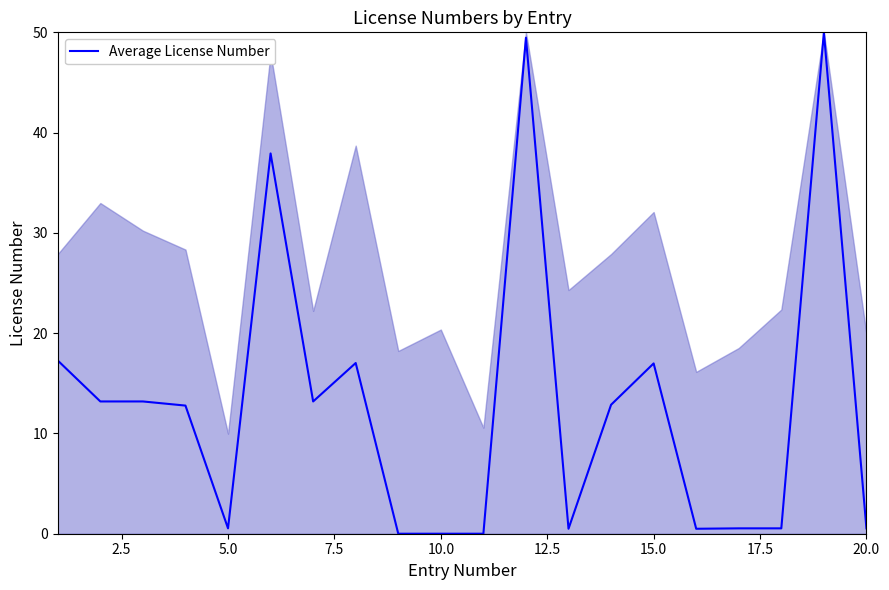

What is the difference between the maximum and minimum values?

50.0